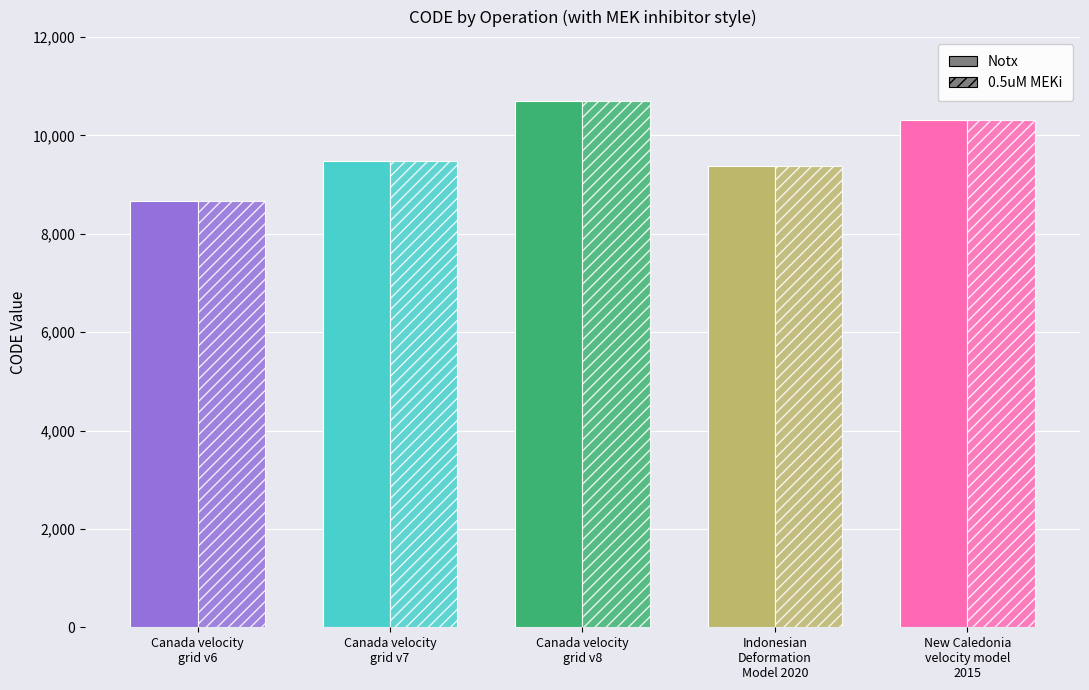

What is the difference between the second highest and minimum values in the Notx series?

1647